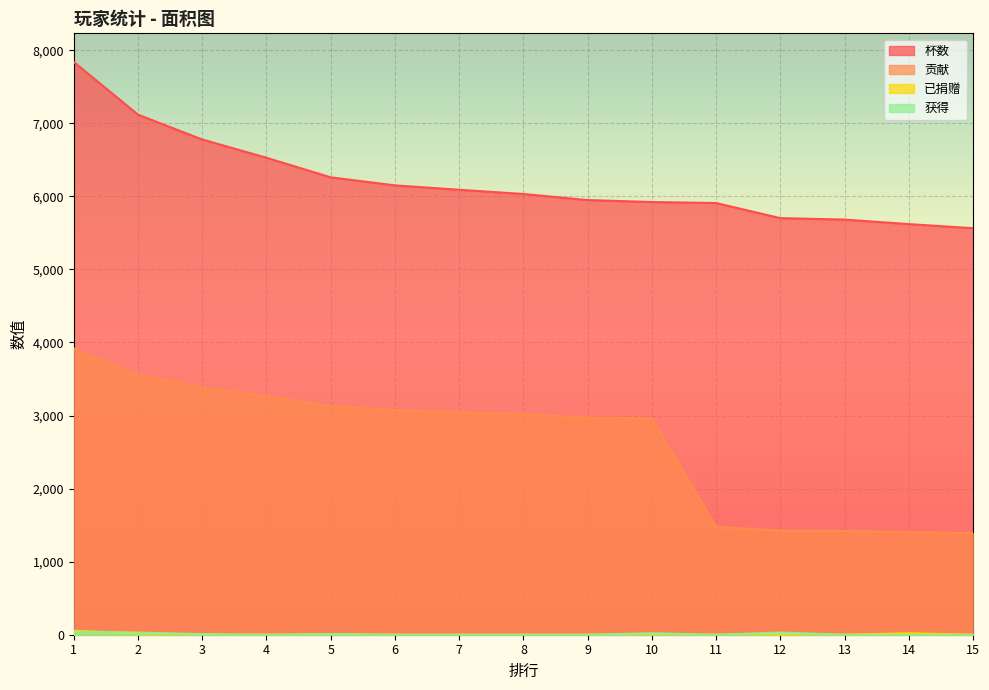

At which category is the sum across all series the highest?

1